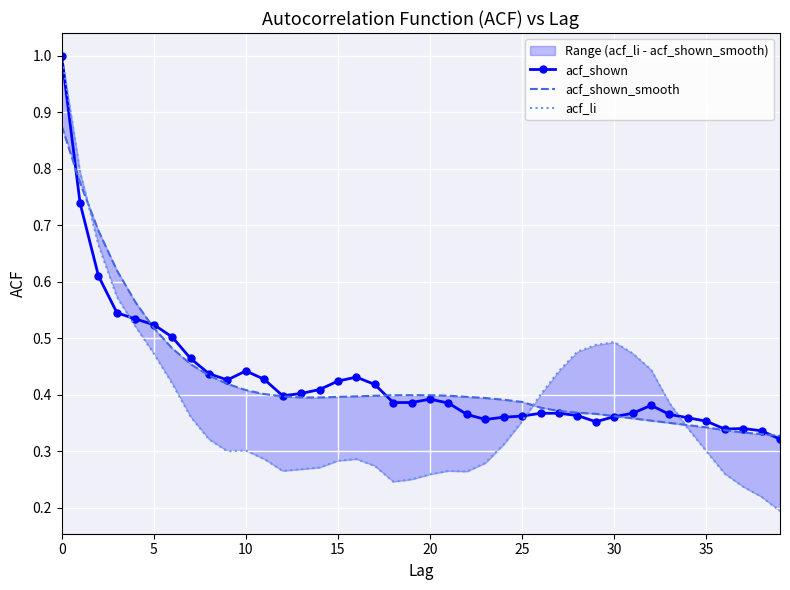

True or false: acf_shown has more than 1 interior local peaks.

True